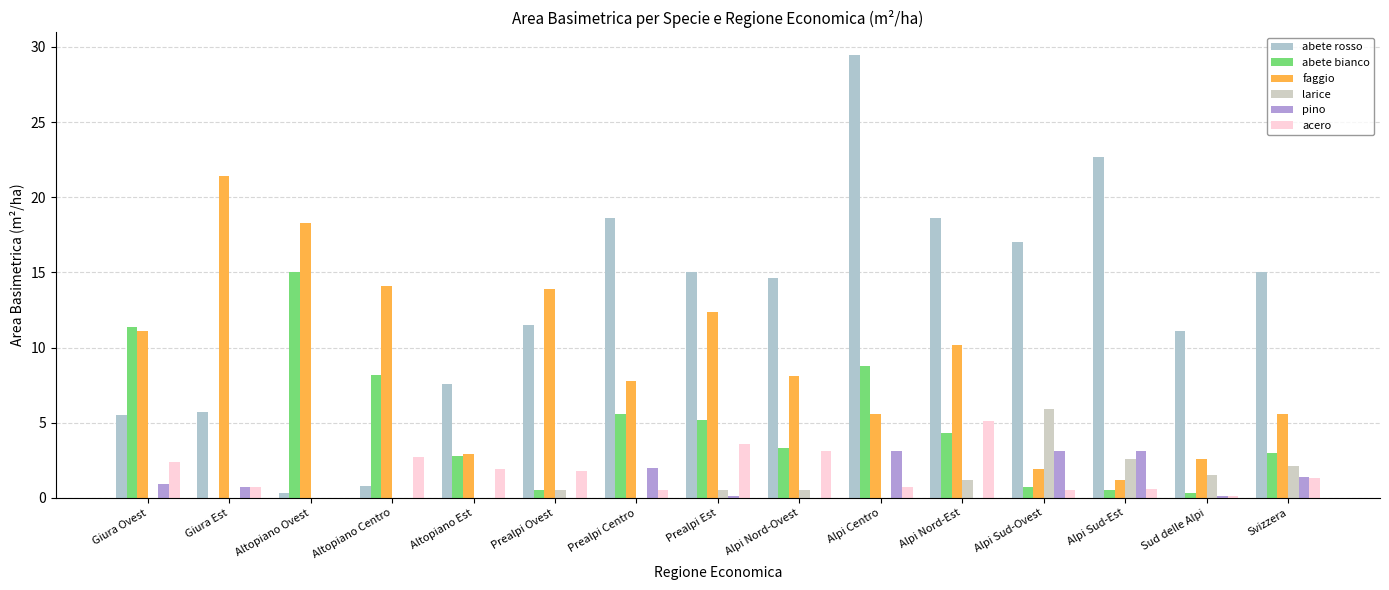

What is the maximum value shown in the chart?

29.5